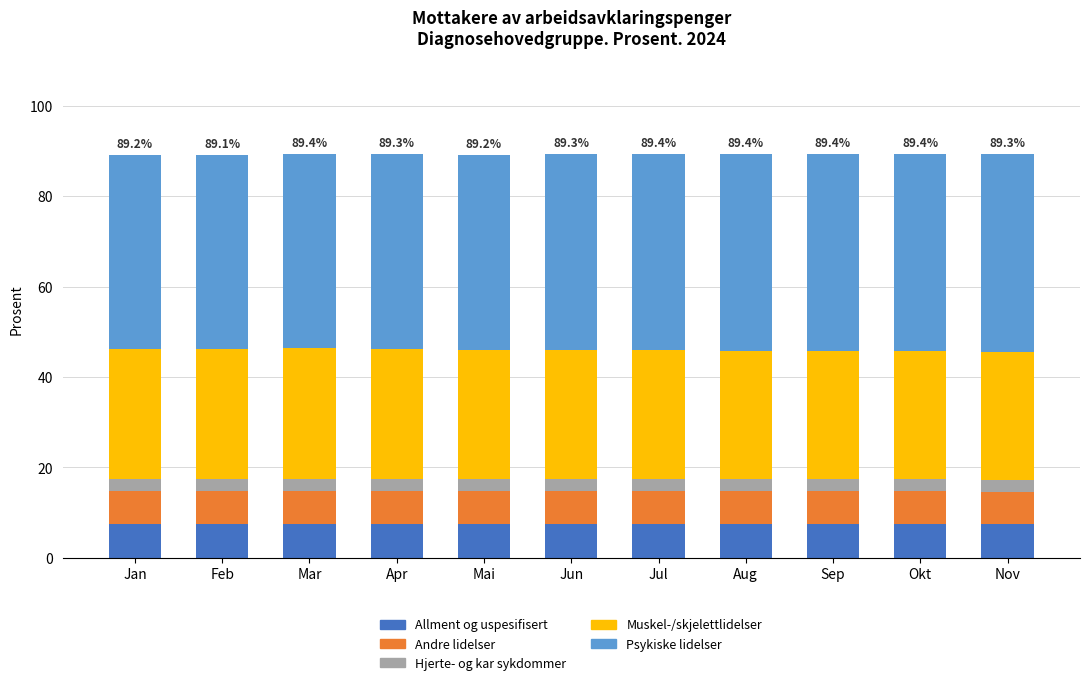

What is the maximum value for Allment og uspesifisert?

7.5